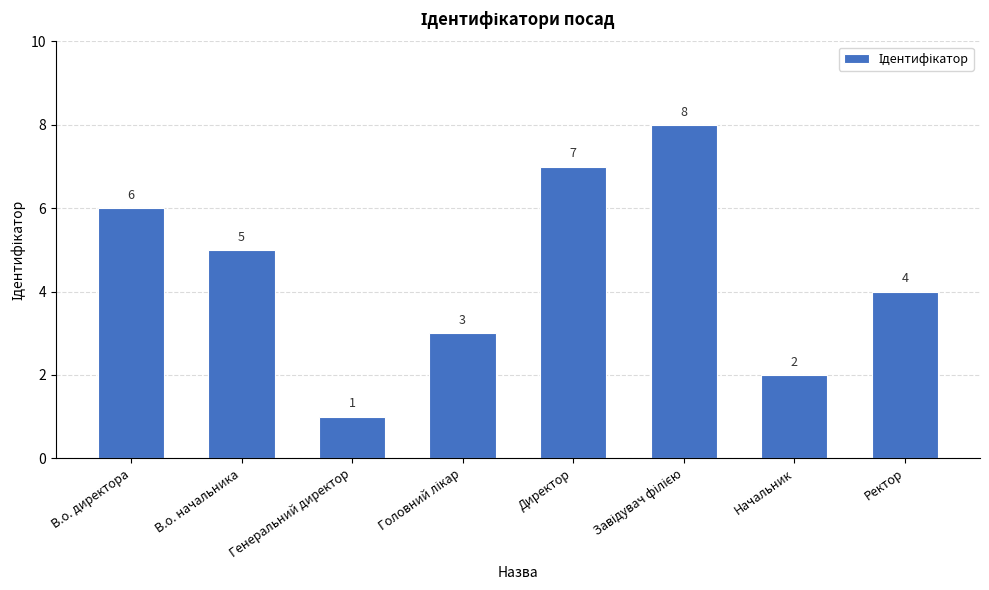

Are the bars horizontal?

No